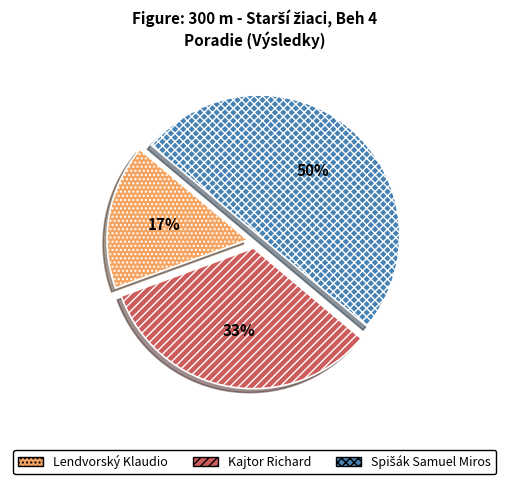

To the nearest percent, what is the difference between the largest and smallest slice percentages?

33%